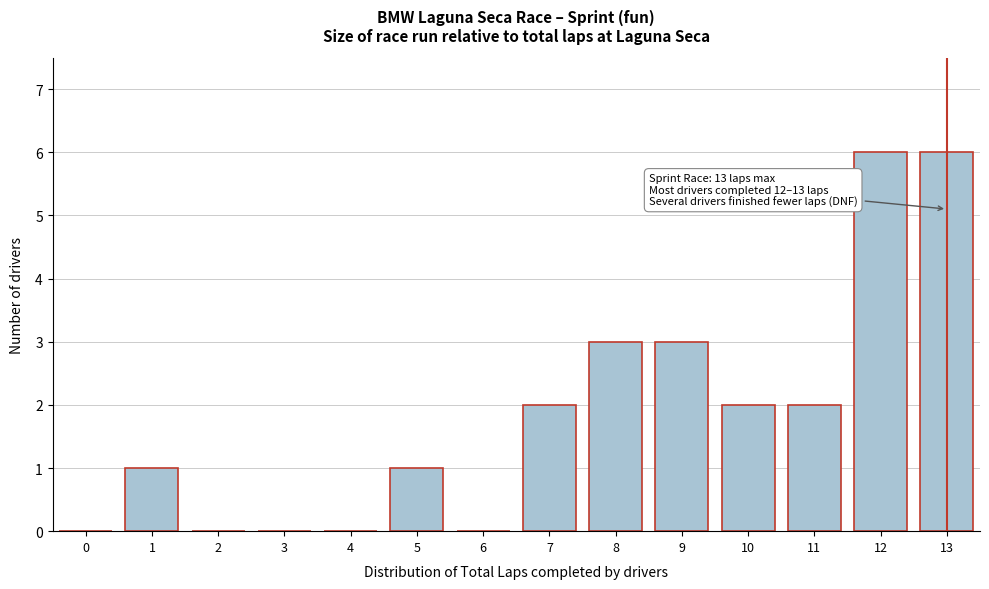

Reading left to right, what are all the values shown in this chart?

0=0	1=1	2=0	3=0	4=0	5=1	6=0	7=2	8=3	9=3	10=2	11=2	12=6	13=6